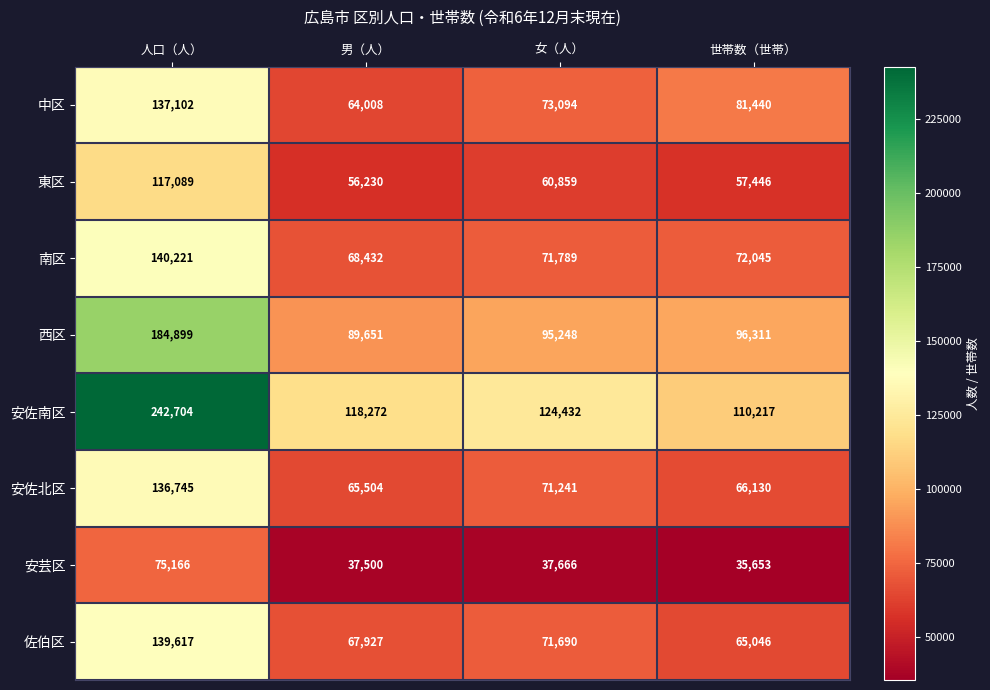

At how many categories does at least one series exceed 167862?

1